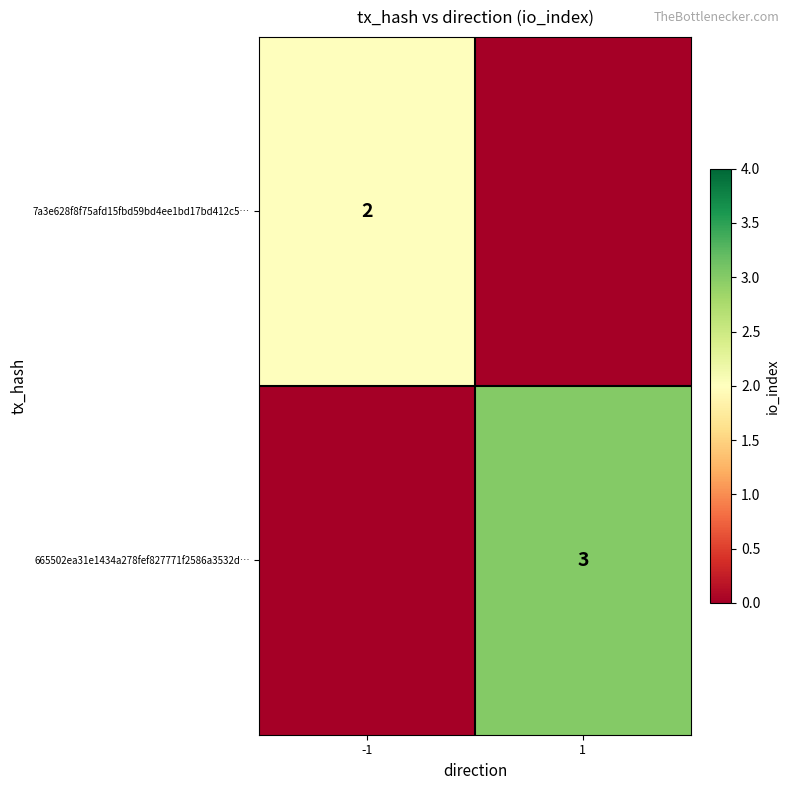

The 665502ea31e1434a278fef827771f2586a3532d… series shows 4 at 1. True or false?

False